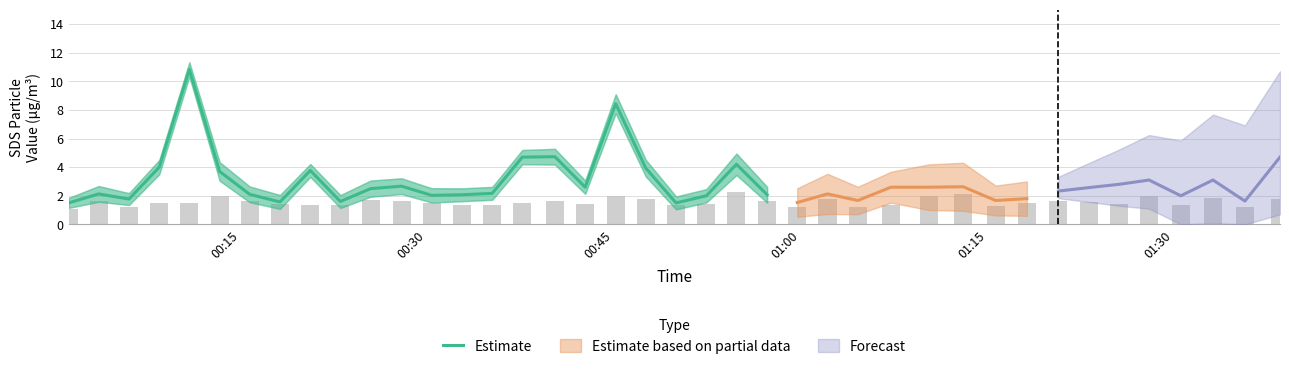

What is the highest value of the Estimate series?

10.8